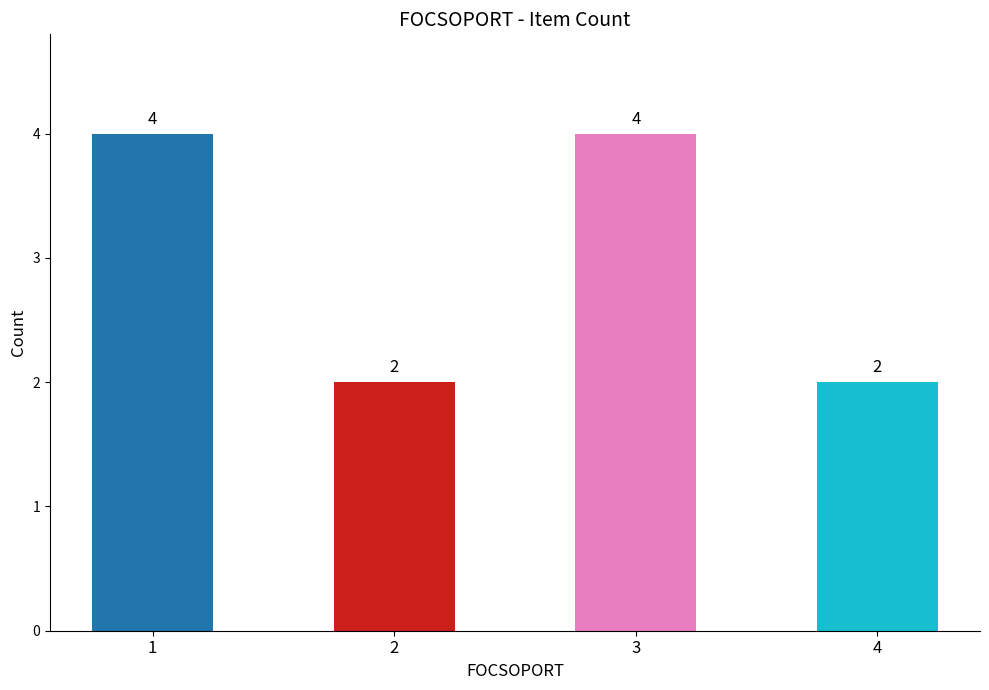

Reading left to right, transcribe all the data shown in this chart.

4	2	4	2